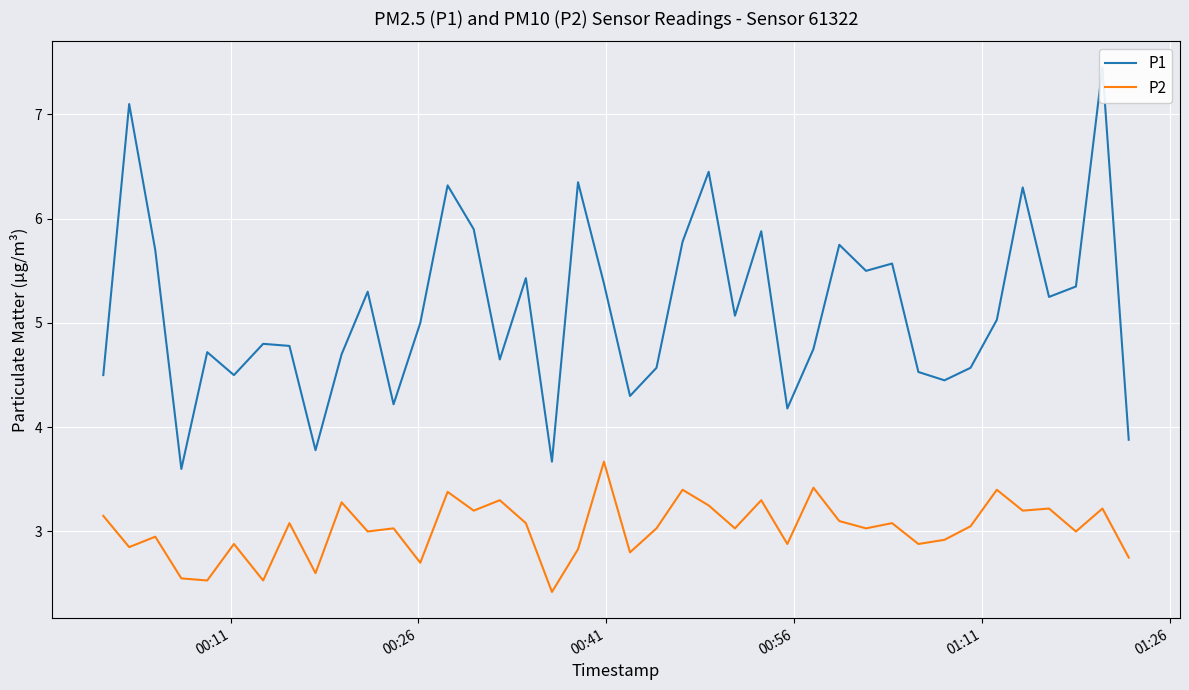

Is this an area chart (filled region under the line)?

No